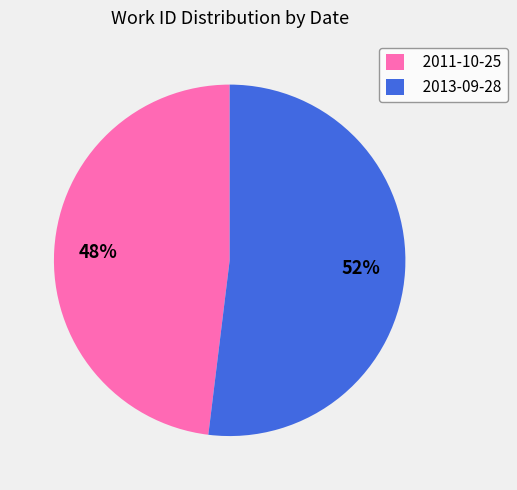

To the nearest percent, what is the average slice percentage?

50%